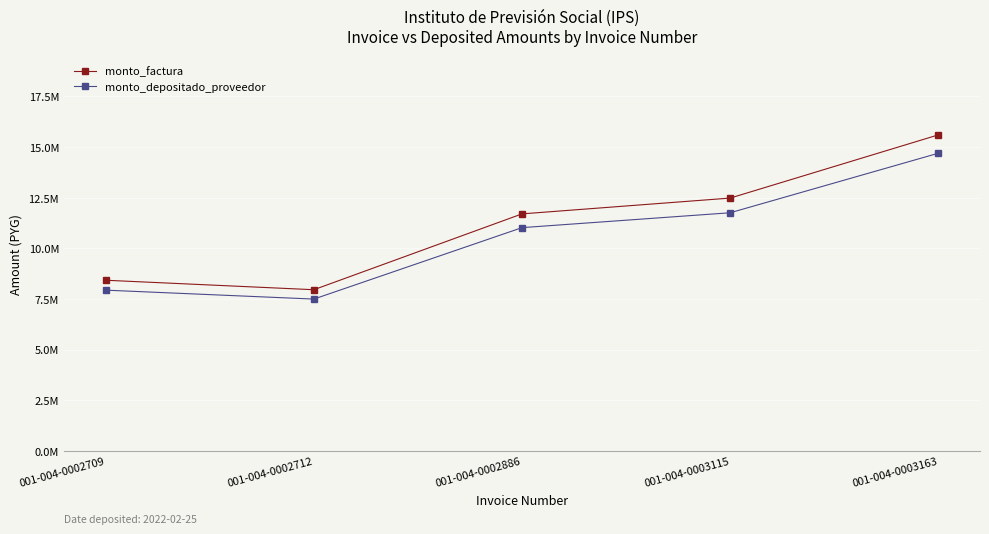

At which label does monto_factura reach its minimum?

001-004-0002712